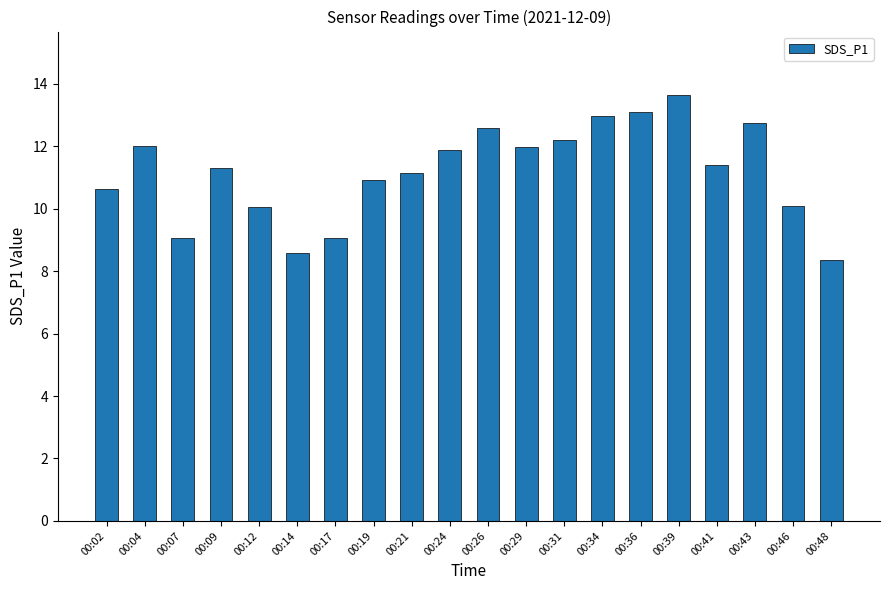

Which category has the highest value across all series?

00:39